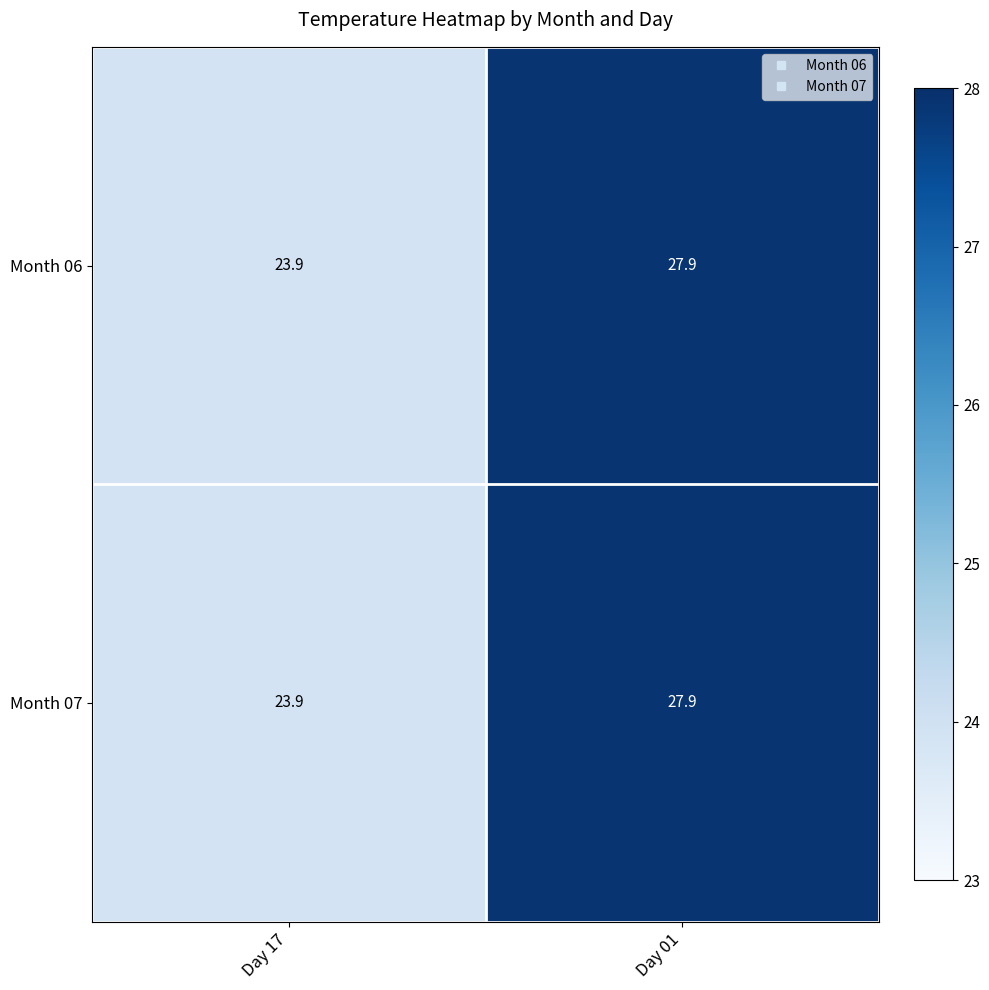

At which label does Month 06 reach its peak?

Day 01